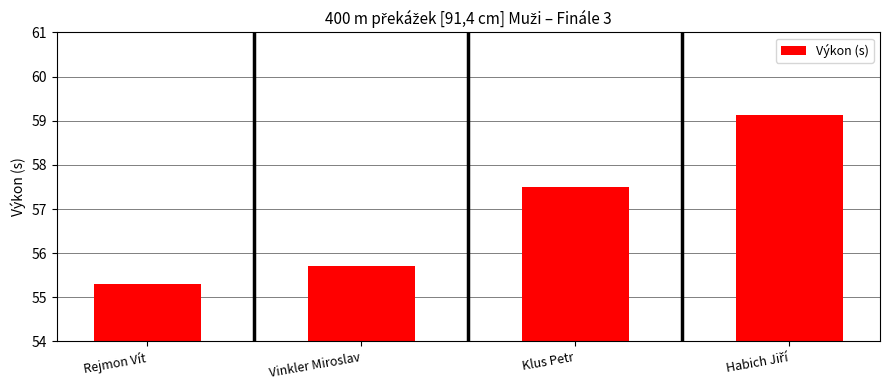

What is the label of the 2nd bar from the left?

Vinkler Miroslav